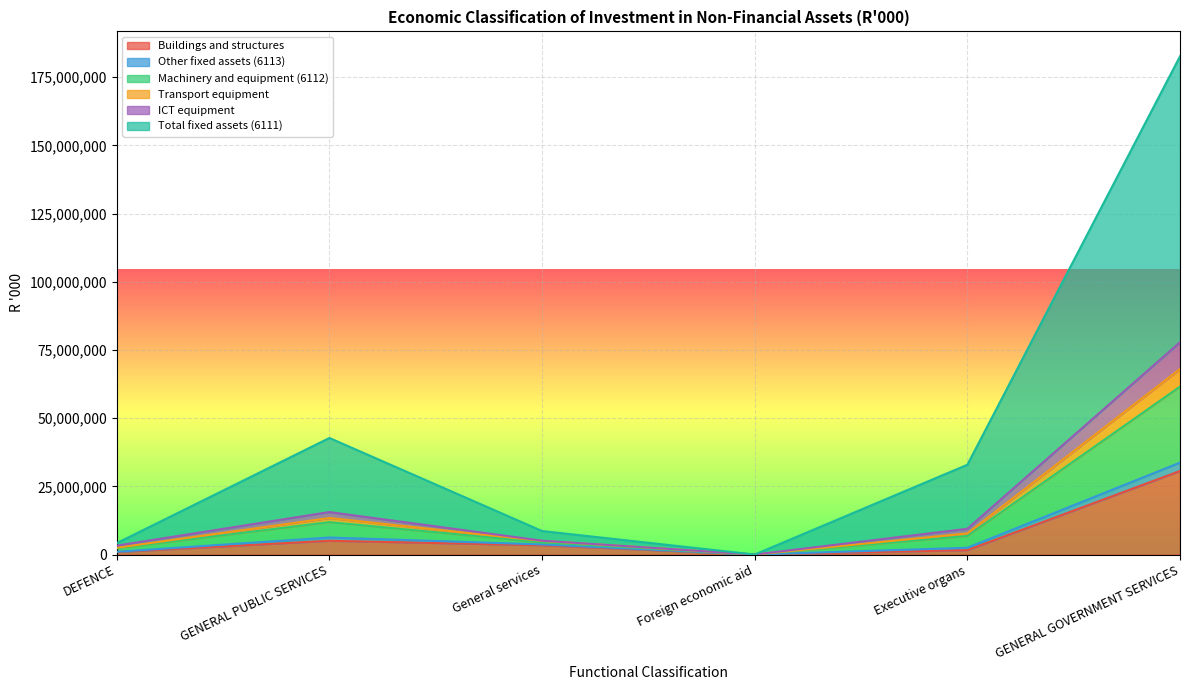

What is the difference between the maximum and minimum values in the Buildings and structures series?

30620862